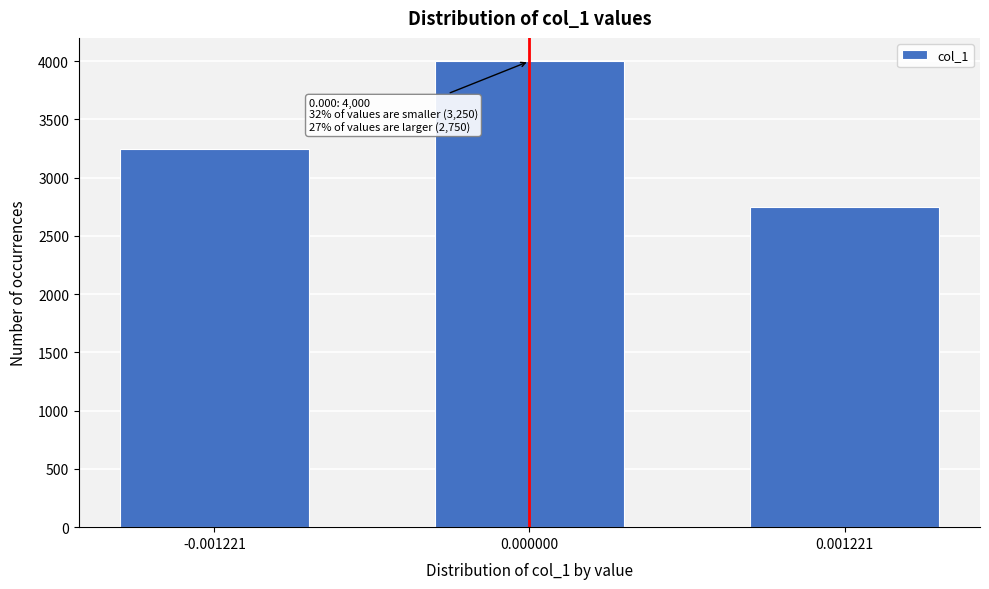

Reading left to right, transcribe all the data shown in this chart.

-0.001221=3250	0.000000=4000	0.001221=2750